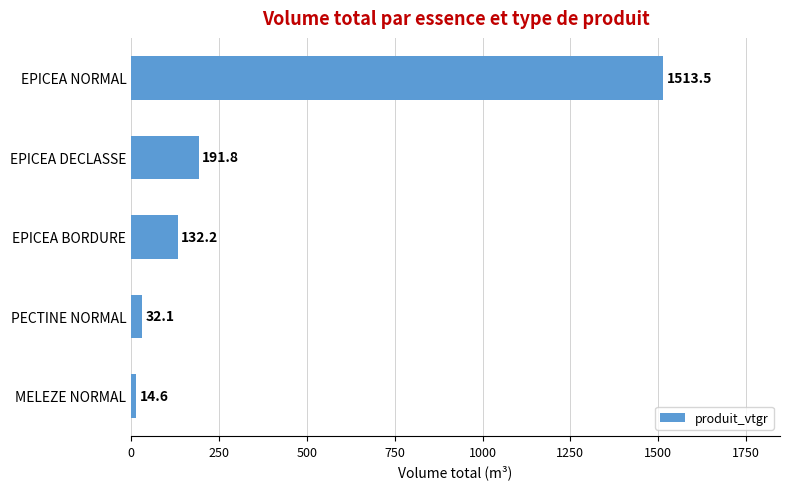

What value does the data have at PECTINE NORMAL?

32.1